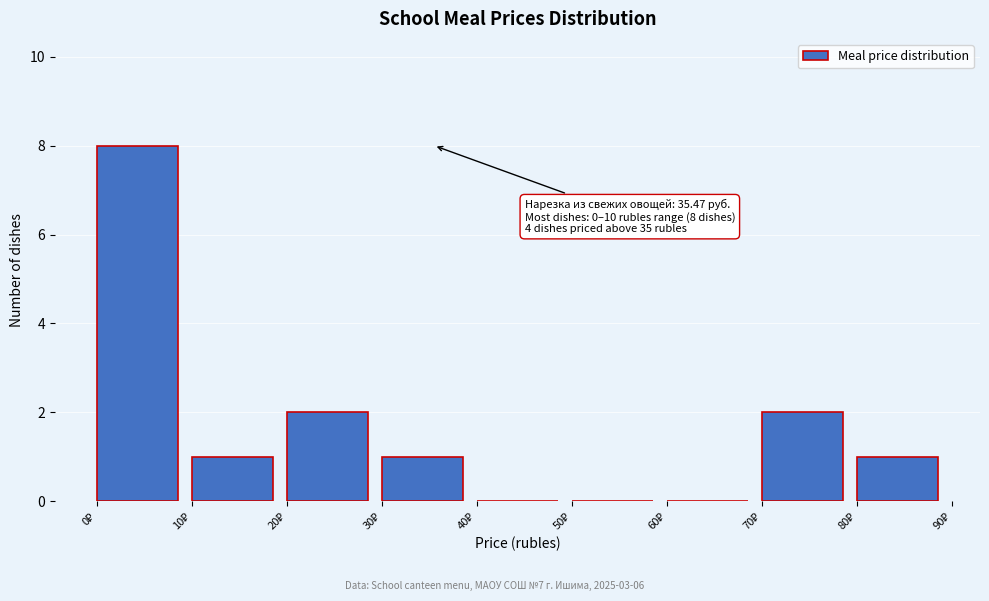

Which range on the x-axis has the tallest bar?

0 to 10